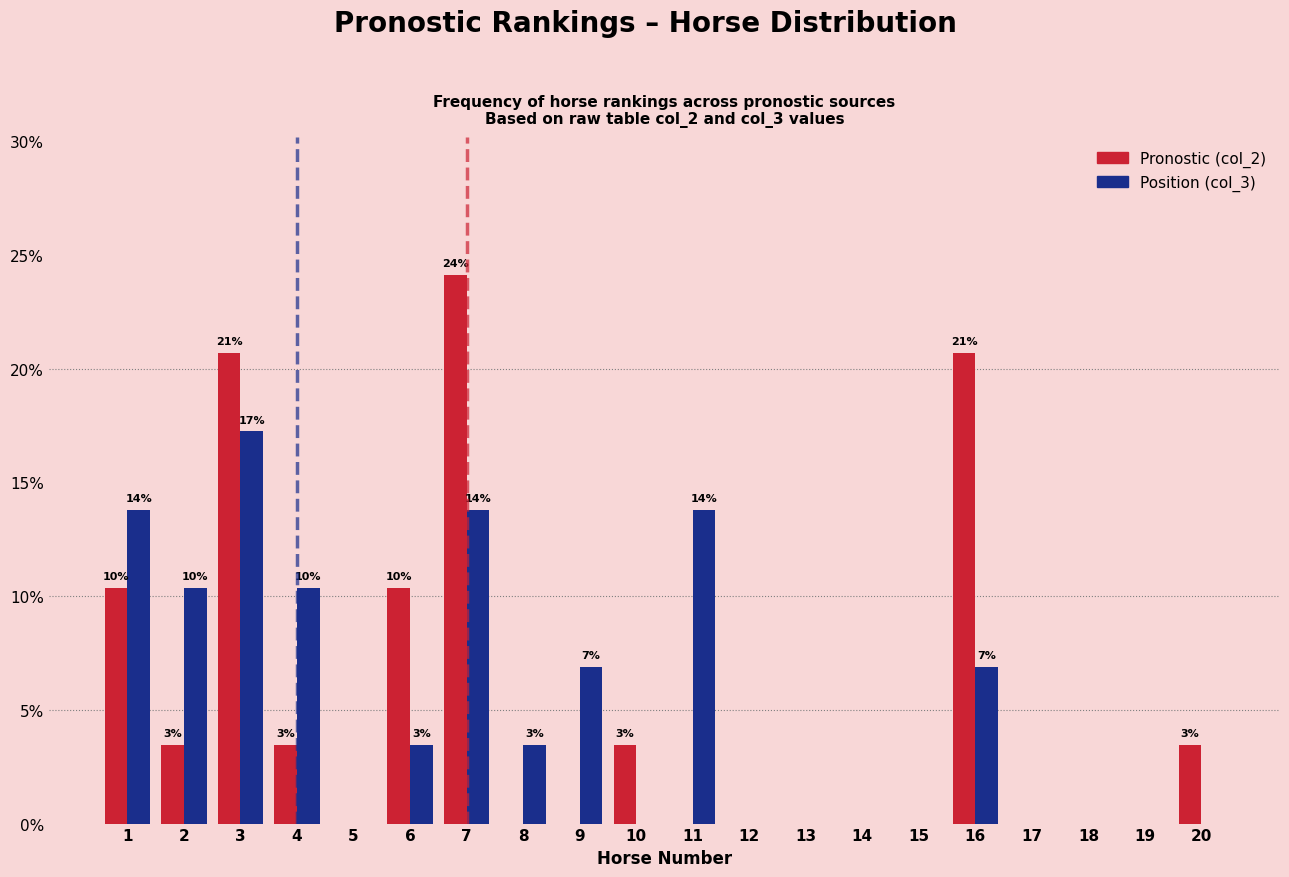

Is the value of Position (col_3) at 6 greater than the value of Pronostic (col_2) at 16?

No